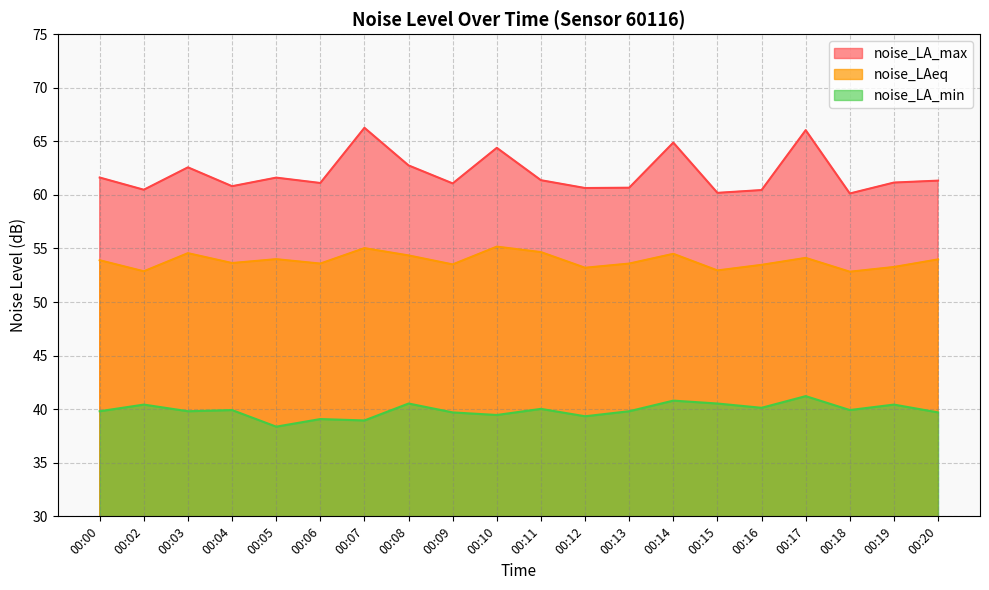

What is the spread (max minus min) of values at 00:00?

21.8